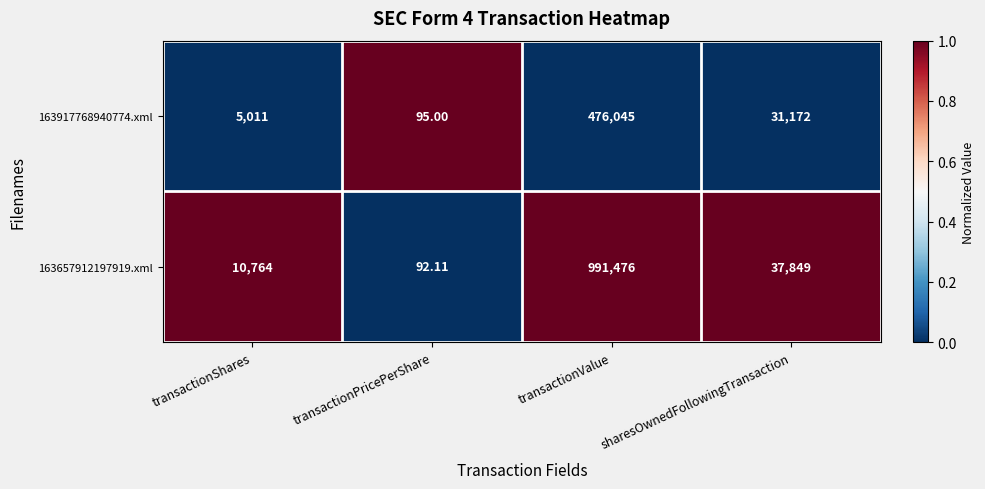

Rank the categories by 163917768940774.xml value from highest to lowest.

transactionValue, sharesOwnedFollowingTransaction, transactionShares, transactionPricePerShare